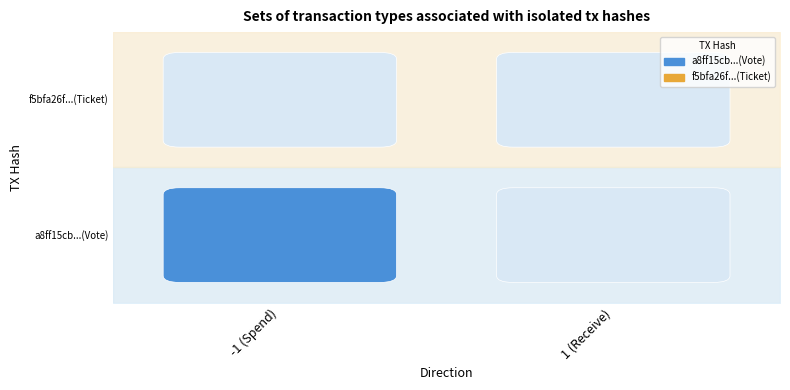

Is it true that a8ff15cb360398c6b8af3f028769d048a0aacd2 equals 0 at 1?

True